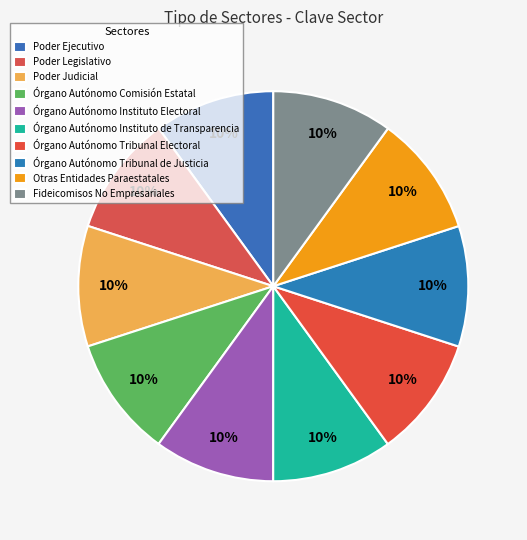

Count the number of slices in the pie.

10